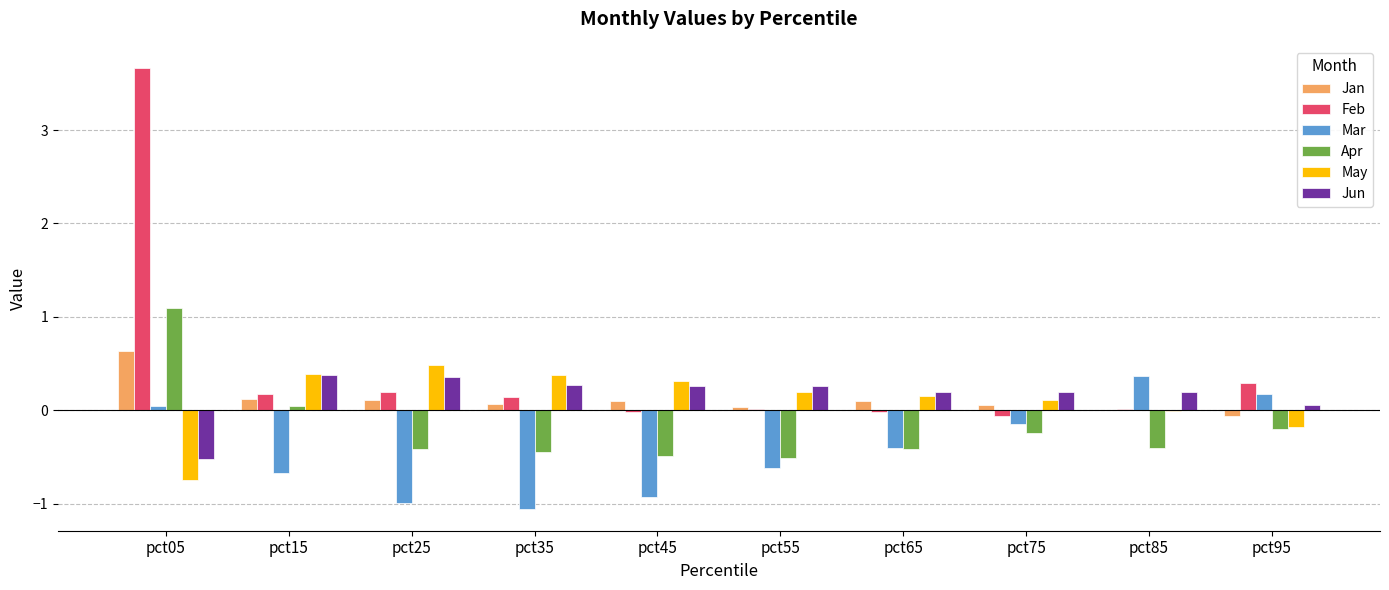

Which series changed the most between pct55 and pct85?

Mar